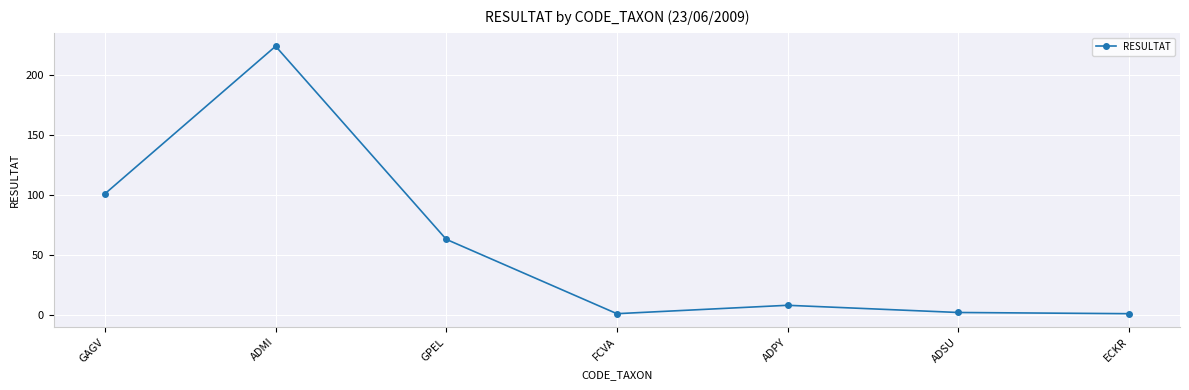

How many categories are shown in the chart?

7